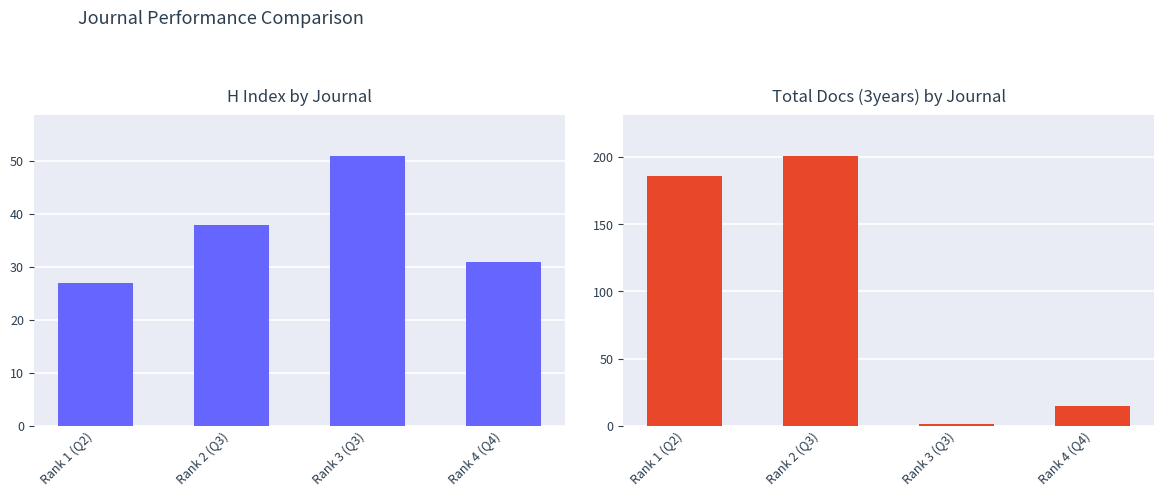

Does the chart contain stacked bars?

No